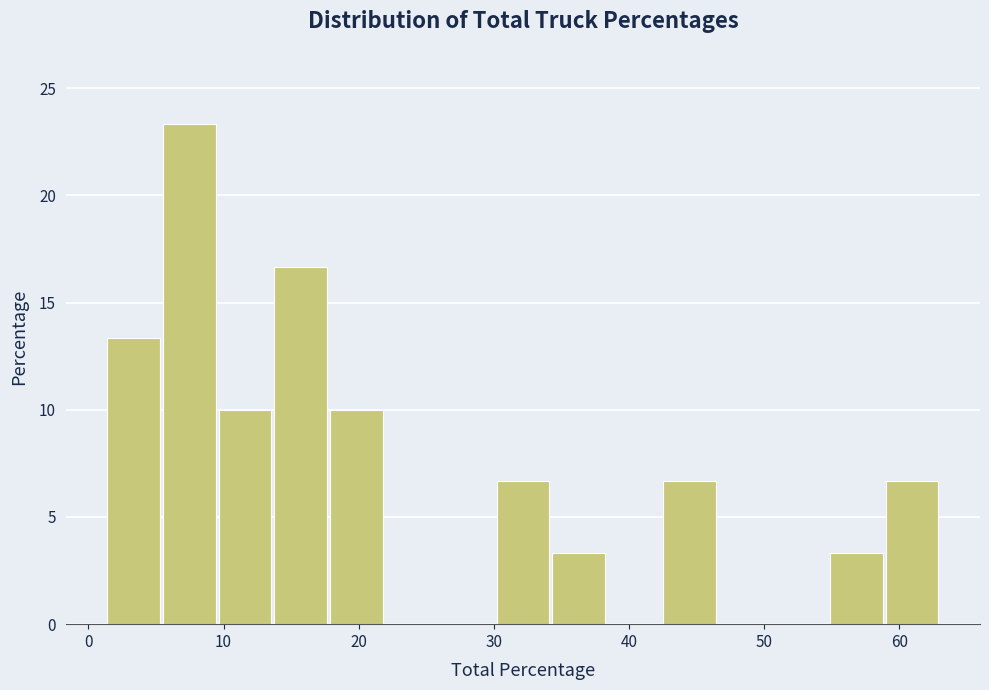

Reading left to right, list every bar in this chart as the range it spans on the x-axis followed by its height. Neither the bar edges nor the heights are printed on the chart, so give them approximately, as read against the axes.

1 to 6: 13.5
6 to 10: 23.5
10 to 14: 10.0
14 to 18: 16.5
18 to 22: 10.0
22 to 26: 0
26 to 30: 0
30 to 34: 6.5
34 to 38: 3.5
38 to 43: 0
43 to 47: 6.5
47 to 51: 0
51 to 55: 0
55 to 59: 3.5
59 to 63: 6.5